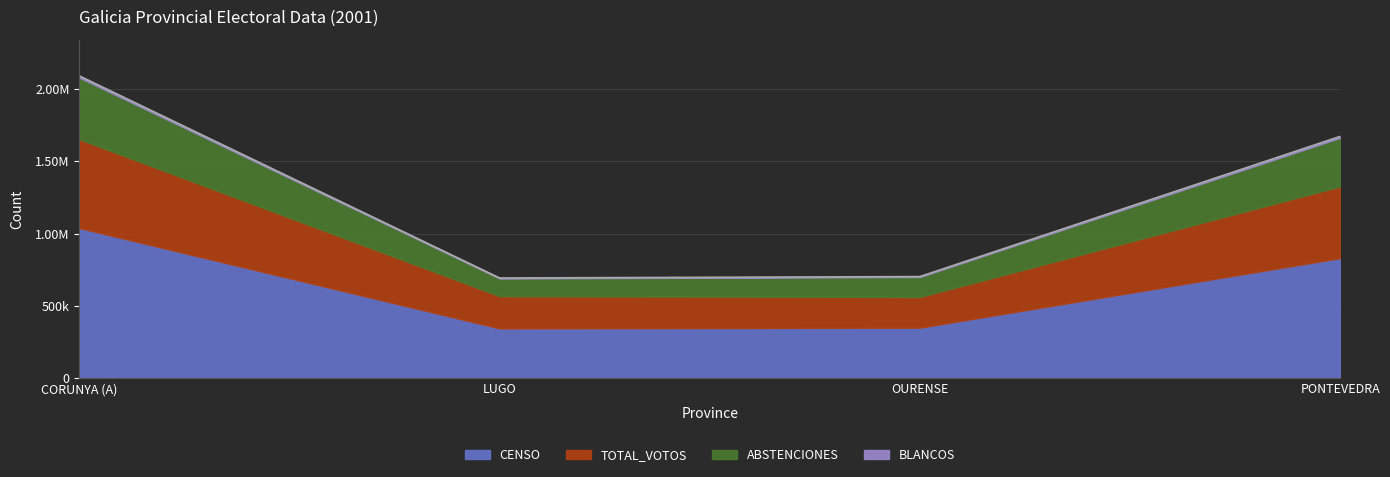

How many values in the ABSTENCIONES series are below 336317?

2